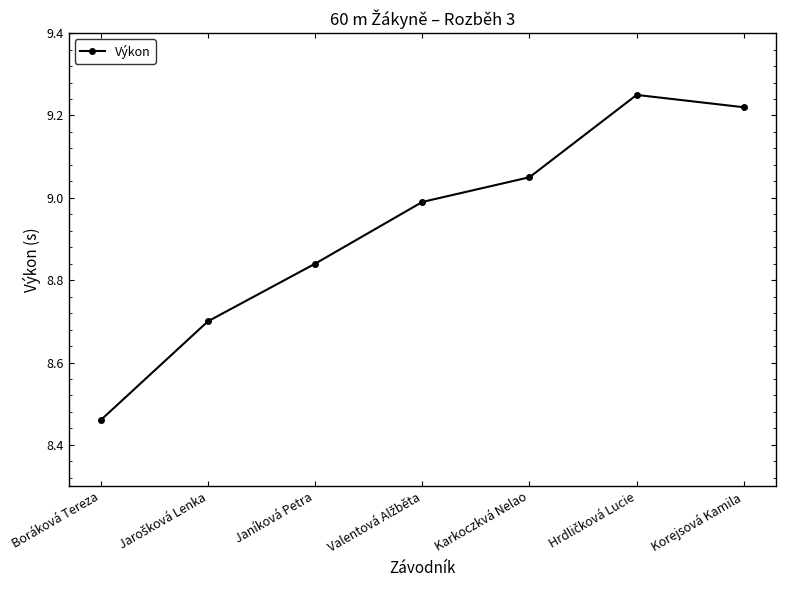

Where is the data nearest to the value 8?

Boráková Tereza